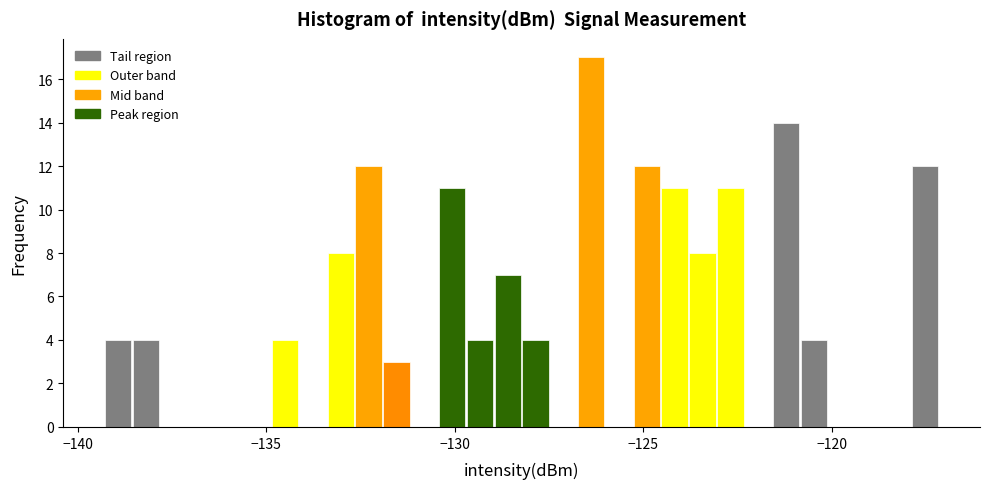

Read against the x-axis, roughly where is the centre of the tallest bar?

-126.5